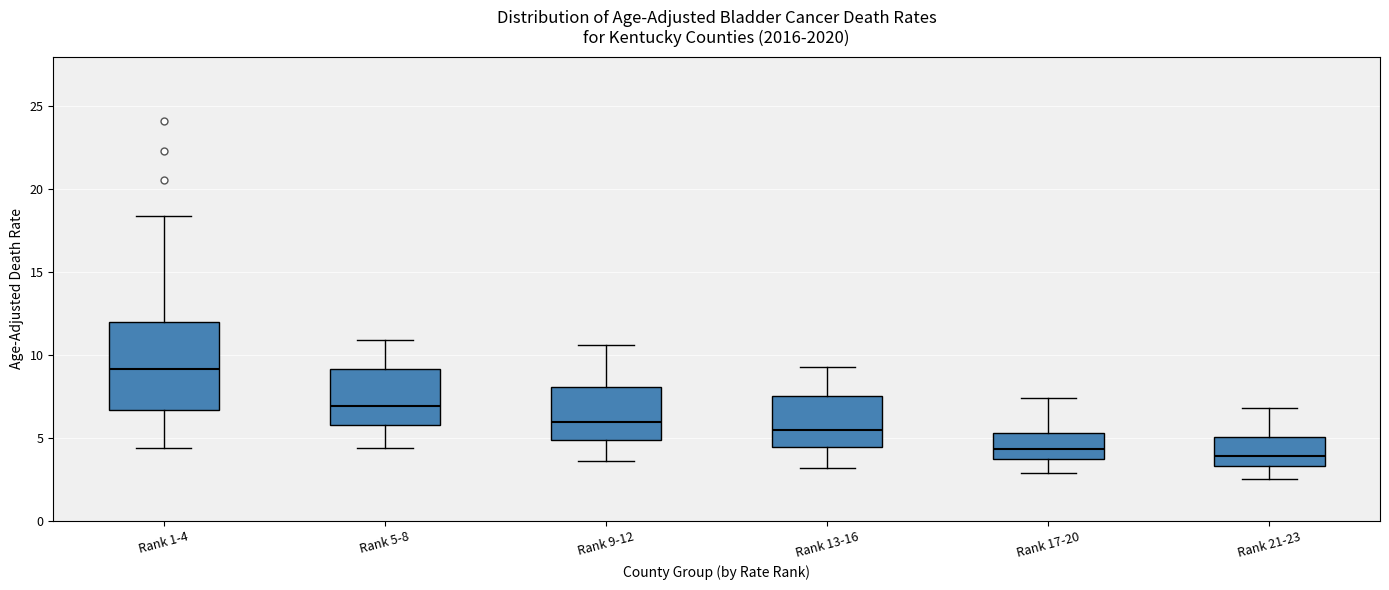

Where is the lower edge of the box for Rank 13-16 on the y-axis? The values are not printed on the chart, so give them approximately, as read against the axis.

4.5